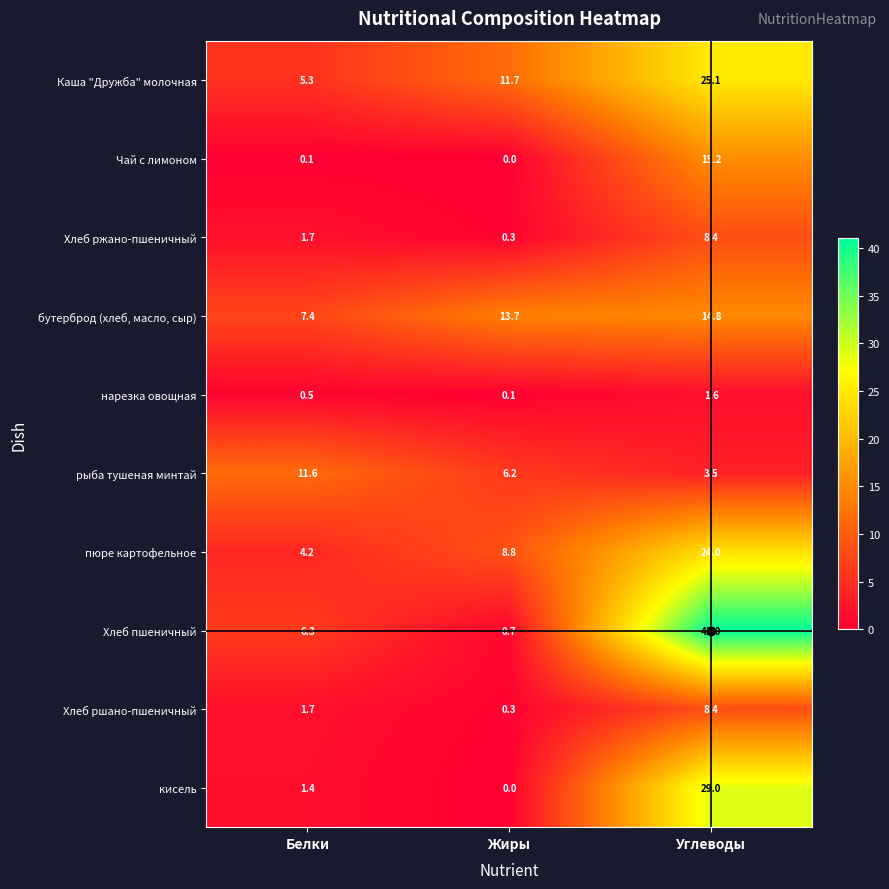

Is it true that Хлеб пшеничный equals 2.7 at Белки?

False